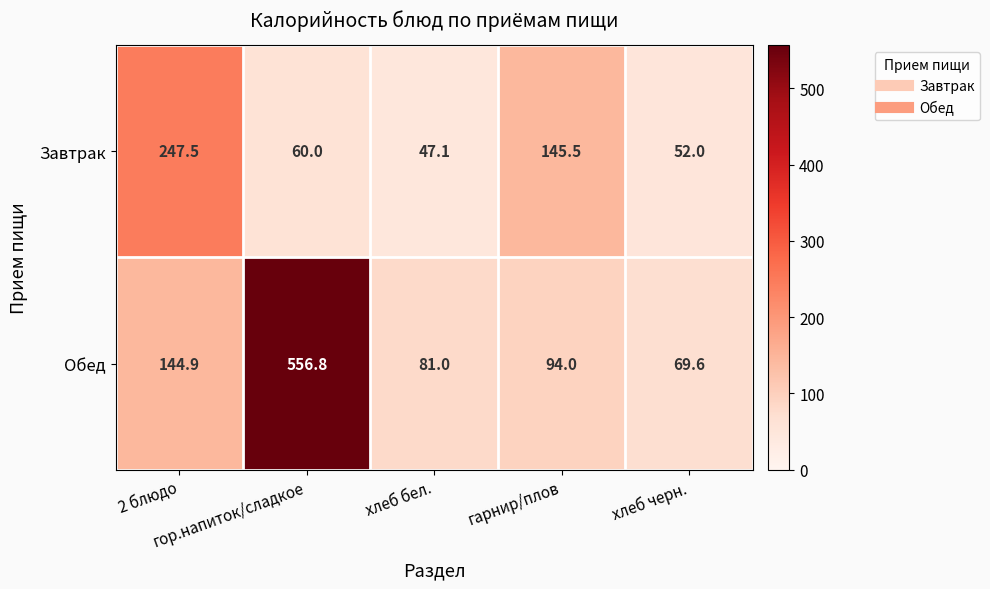

What is the spread (max minus min) of values at хлеб бел.?

33.9